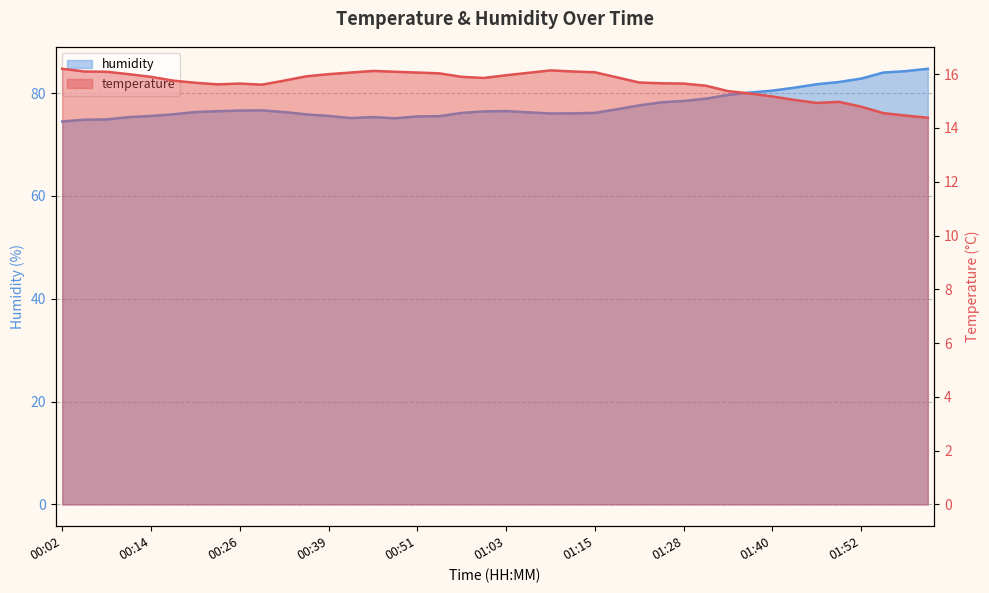

How many data points in temperature are above 15?

34